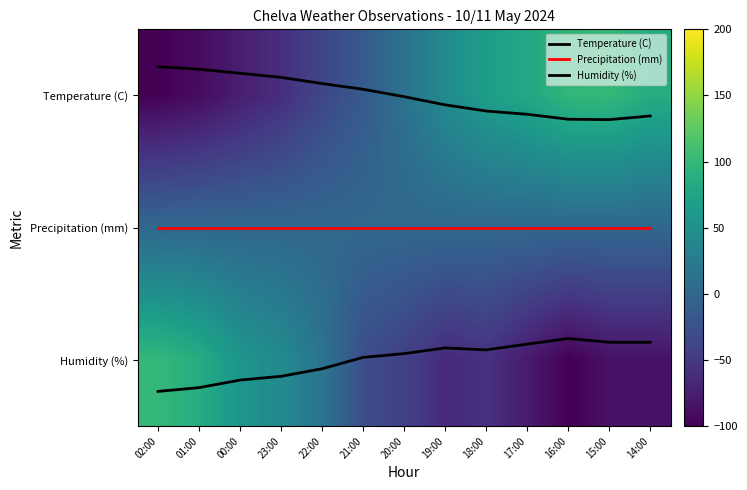

Is it true that Humidity (%) equals 2.8 at 17:00?

False